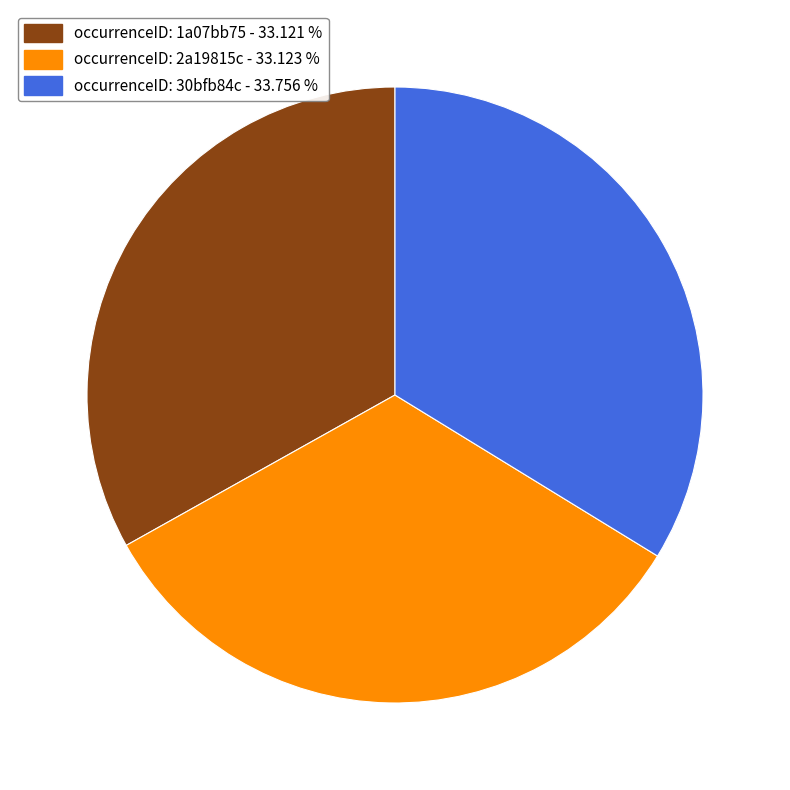

Does any single category account for the majority?

No